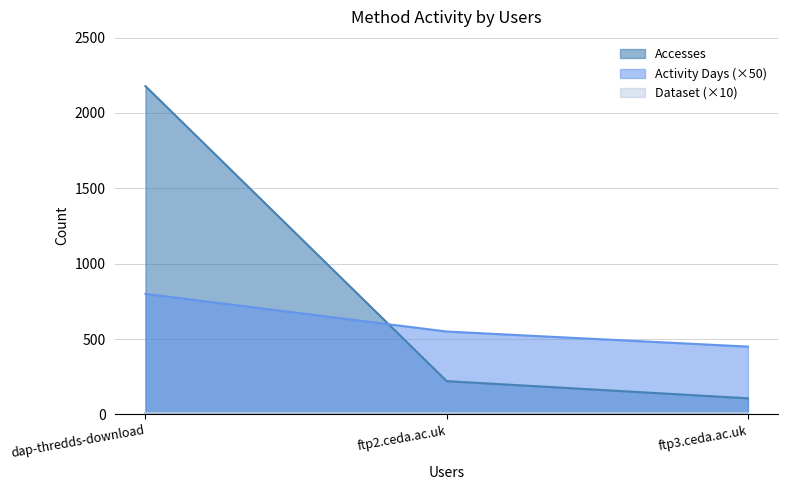

Which series has the widest spread of values?

Accesses